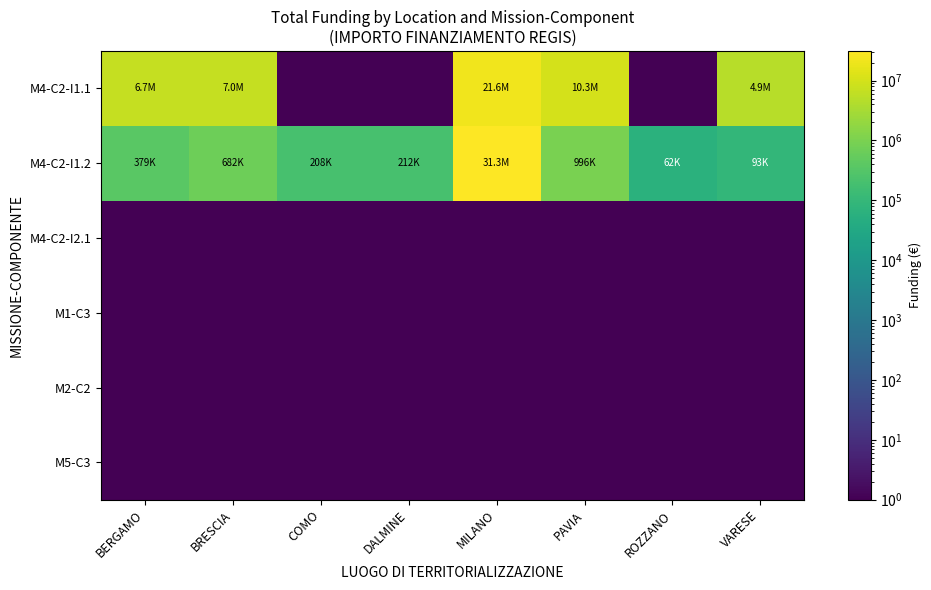

Which series has the widest spread of values?

M4-C2-I1.2